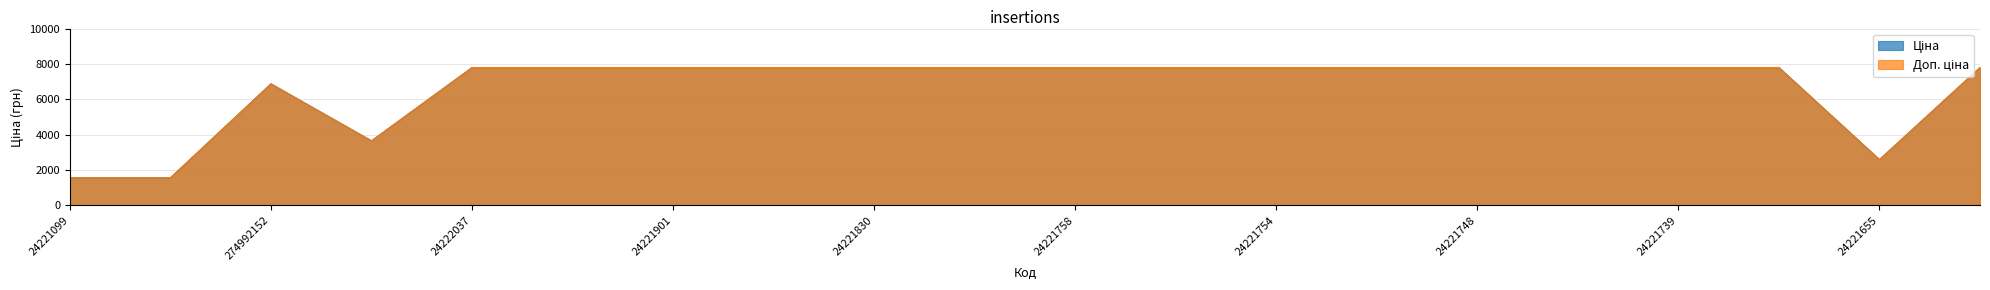

What is the value of the Доп. ціна point at the 3rd from the left?

6869.4